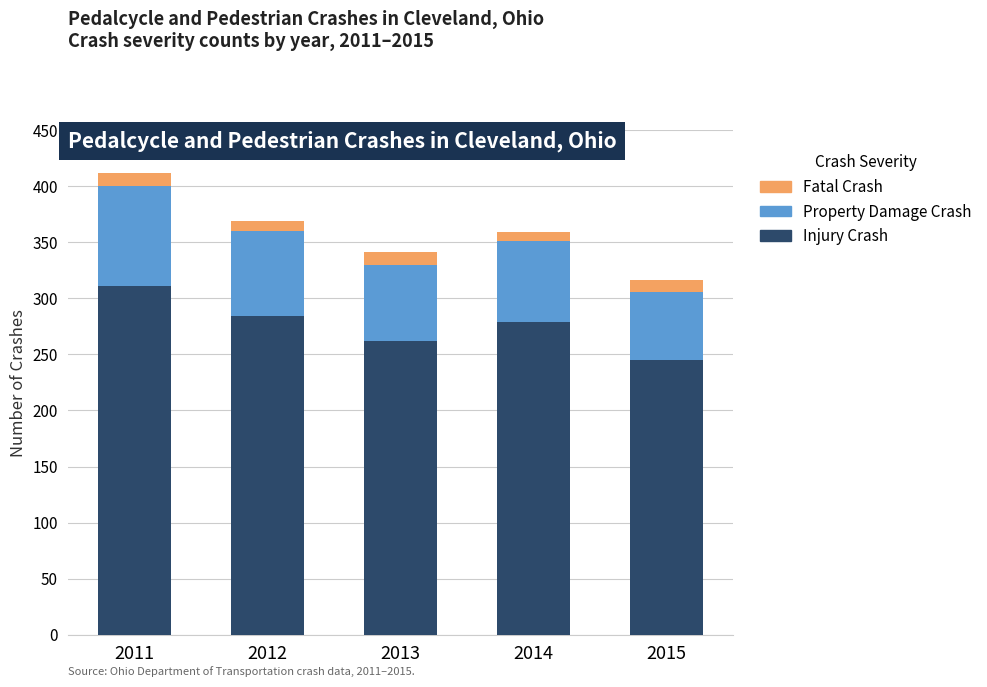

What is the lowest value of the Injury Crash series?

245